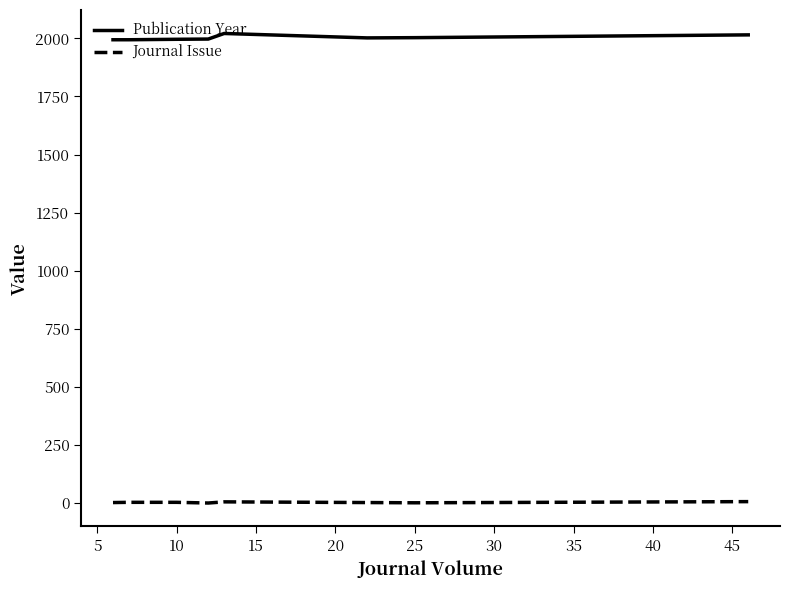

How many series are shown in this chart?

2